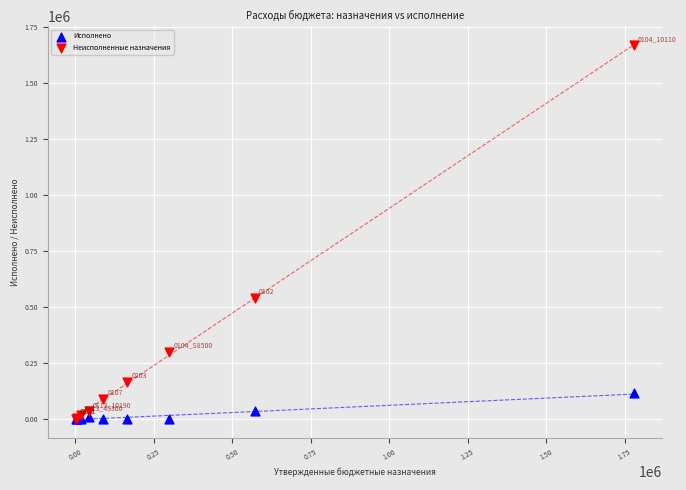

What are all the series names shown in the legend?

Исполнено, Неисполненные назначения